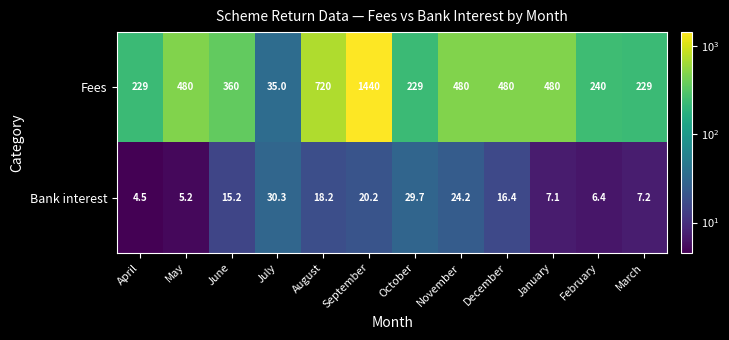

What is the minimum value shown in the chart?

4.5